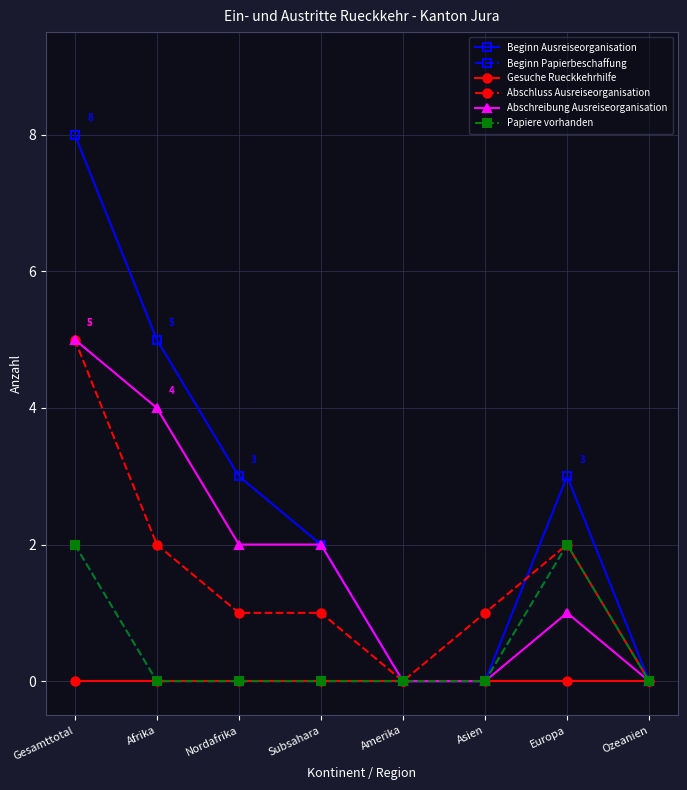

Does the chart have visible grid lines?

Yes